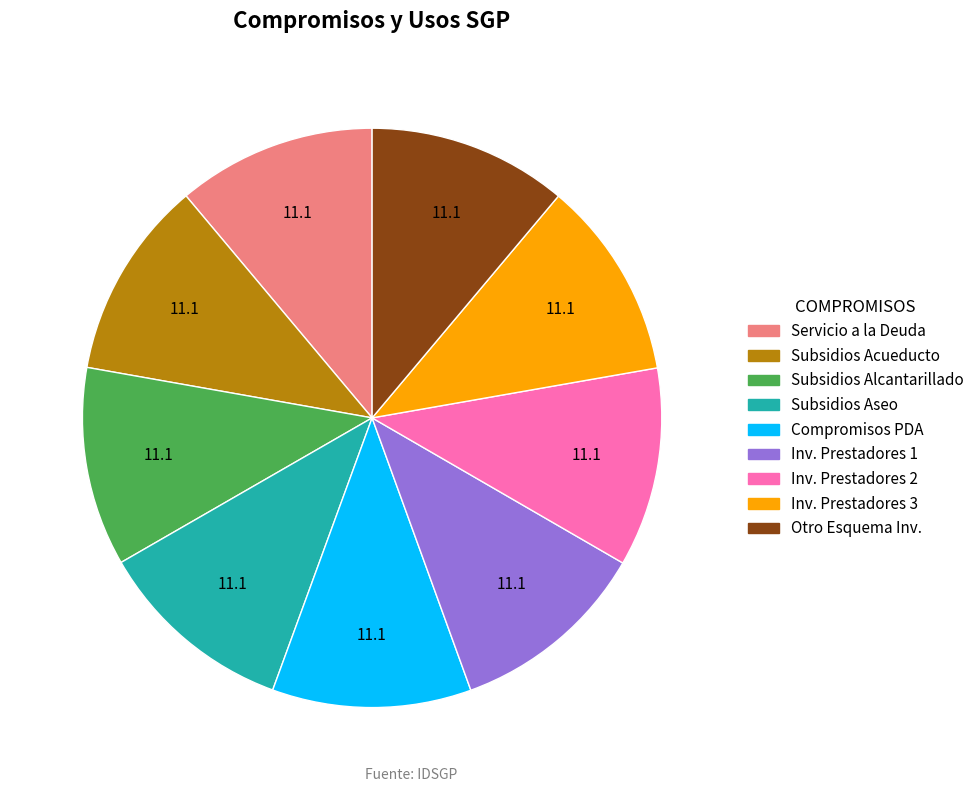

The Inv. Prestadores 2 slice represents 4% of the pie. True or false?

False